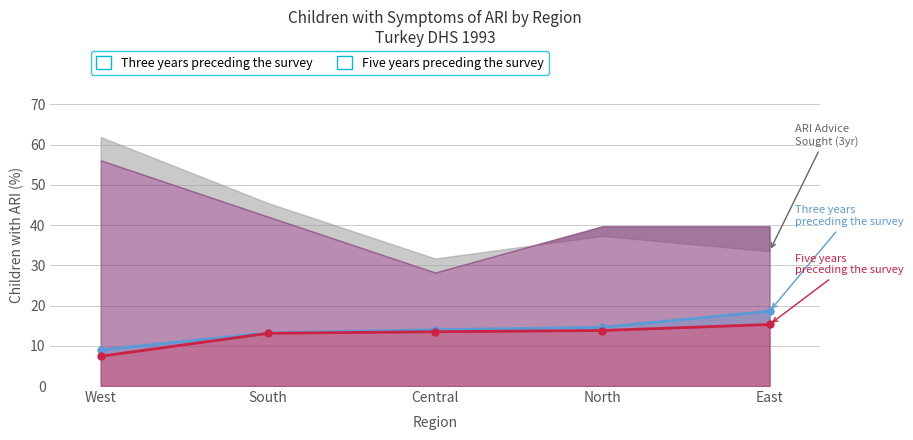

At which label does Five years preceding the survey first exceed 13?

South